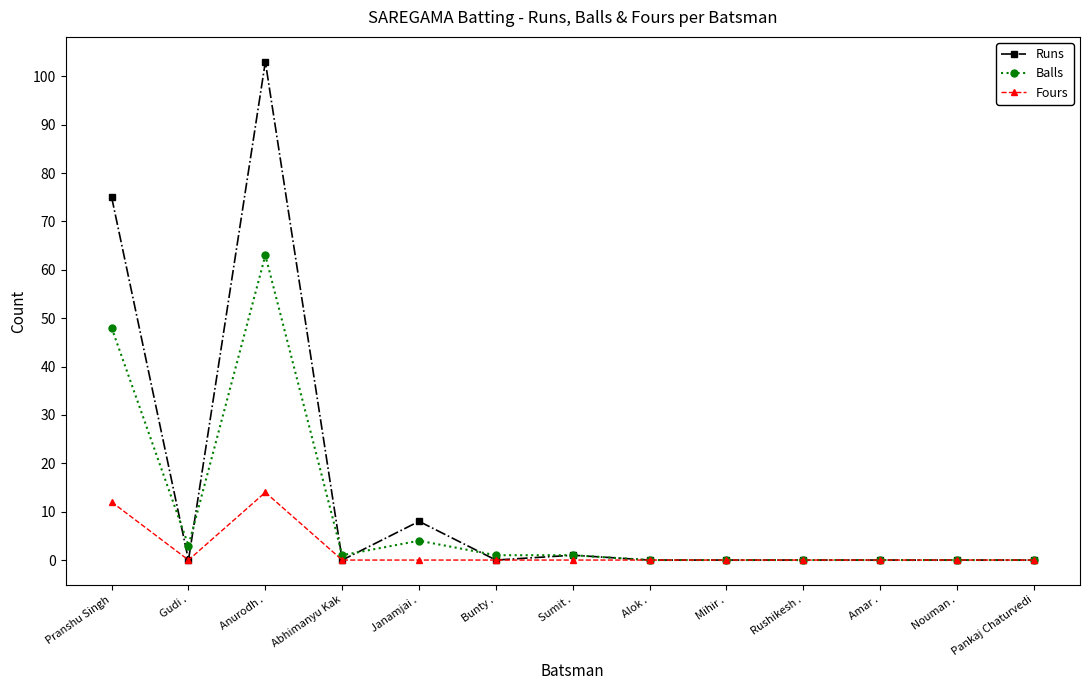

Where is the first local maximum for Fours?

Anurodh .